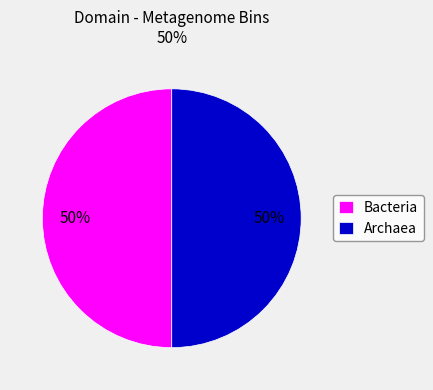

Combined, do Bacteria and Archaea account for over 50%?

Yes